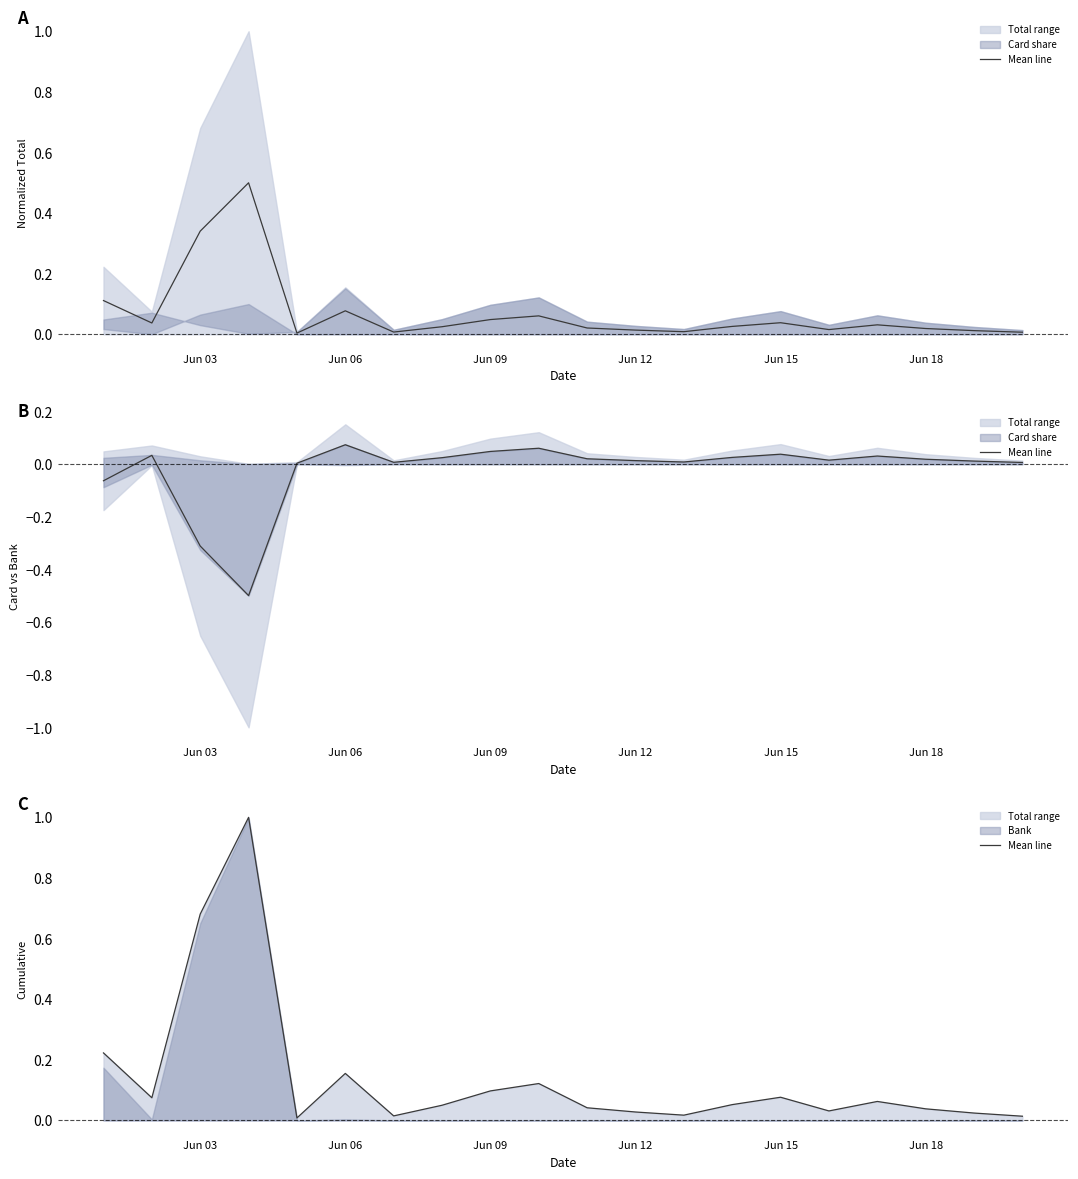

The value at Jun 15 is 0.1. True or false?

True